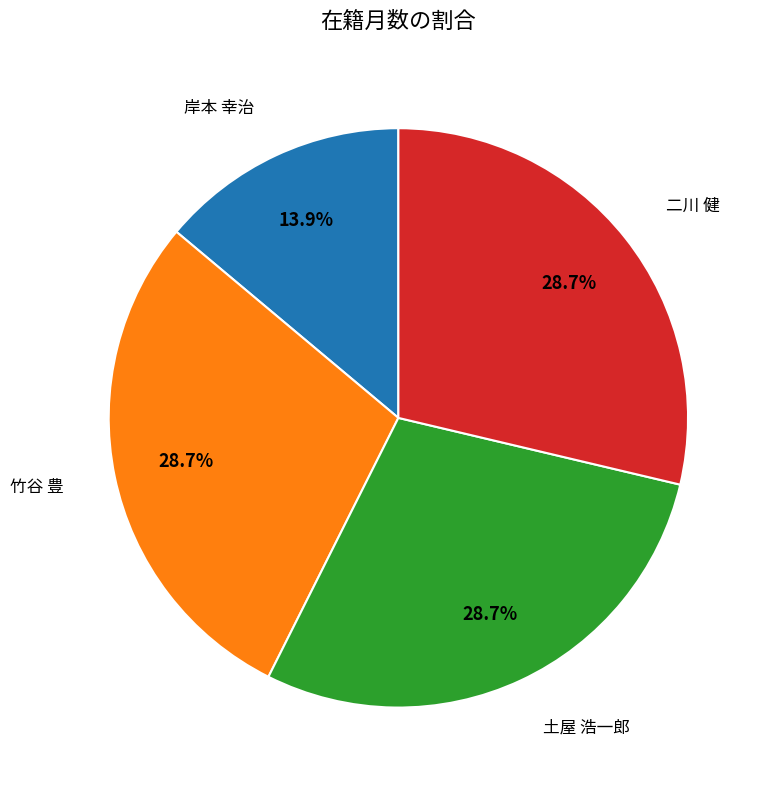

How many slices are in this pie chart?

4